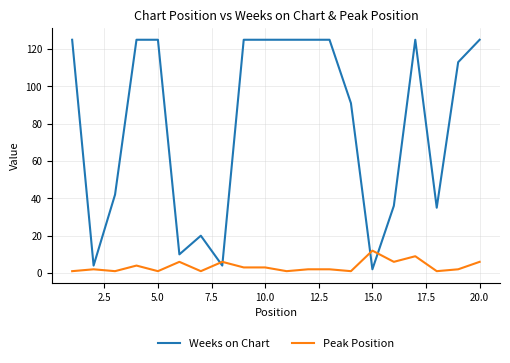

Which series has the widest spread of values?

Weeks on Chart